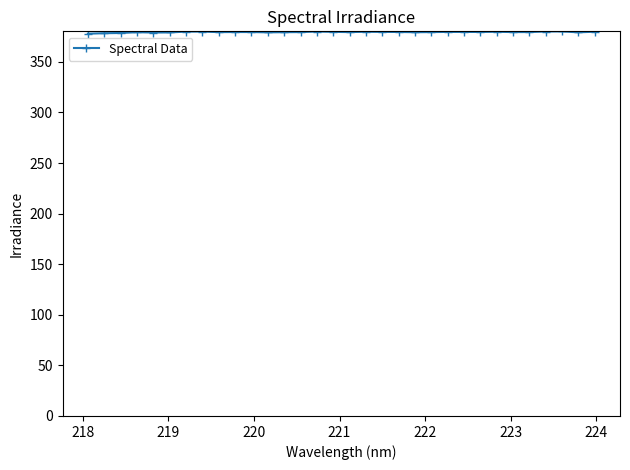

What is the maximum value shown in the chart?

380.1